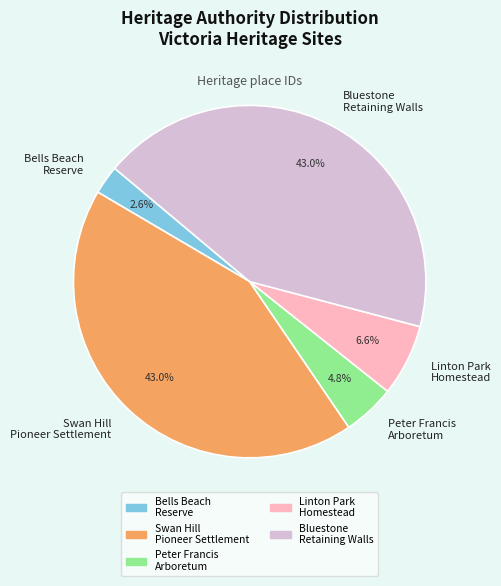

Which has a higher value, Linton Park Homestead or Bluestone Retaining Walls?

Bluestone Retaining Walls